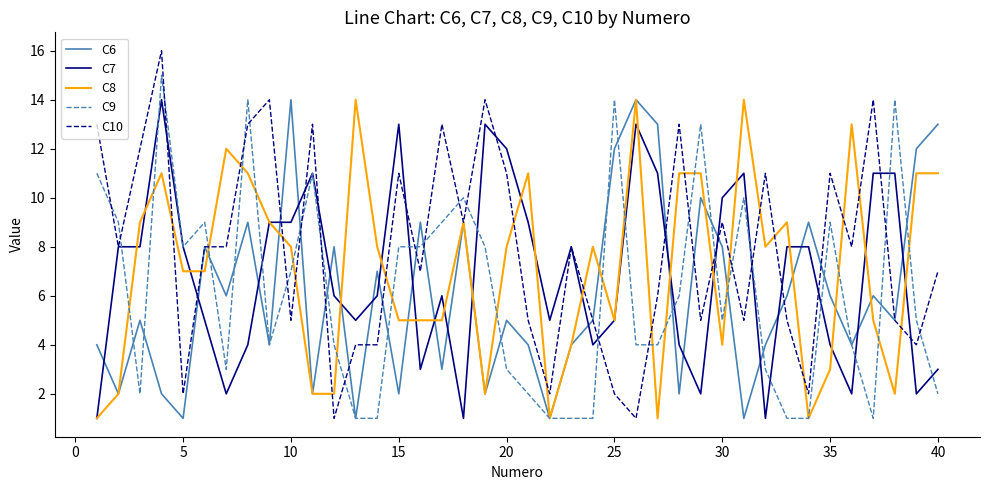

True or false: C7 and C6 intersect in this chart.

True